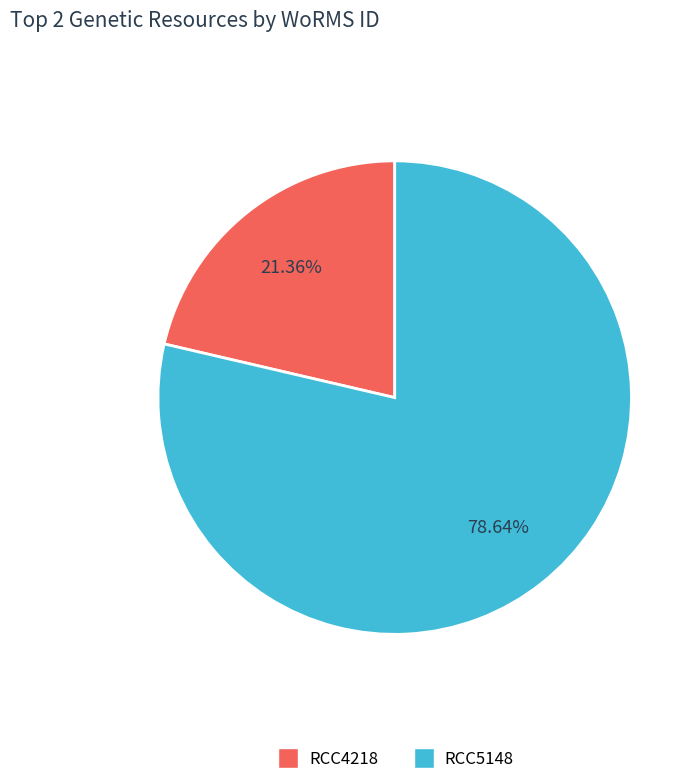

Is it true that RCC4218 is 21% of the pie?

True